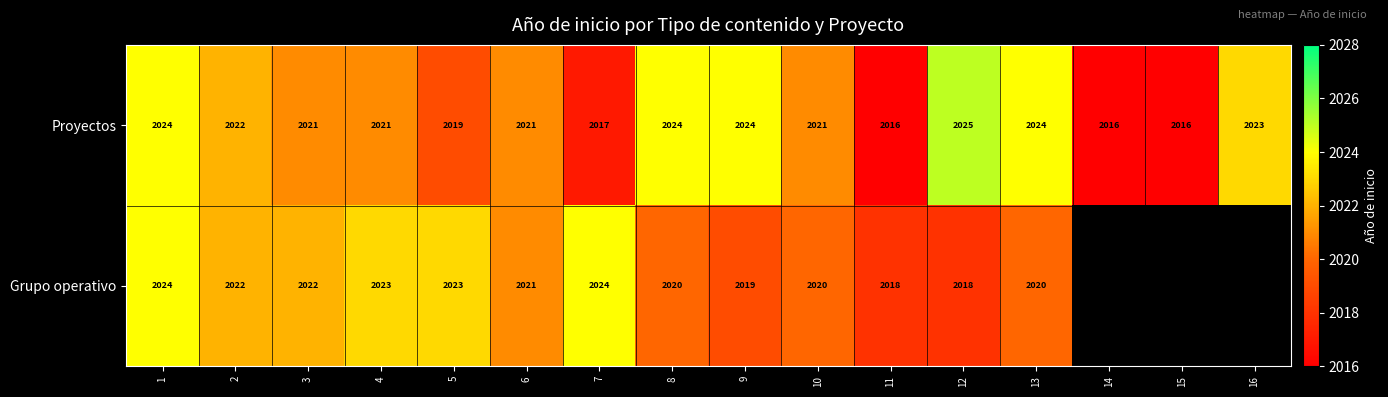

How many data points does each series have?

16